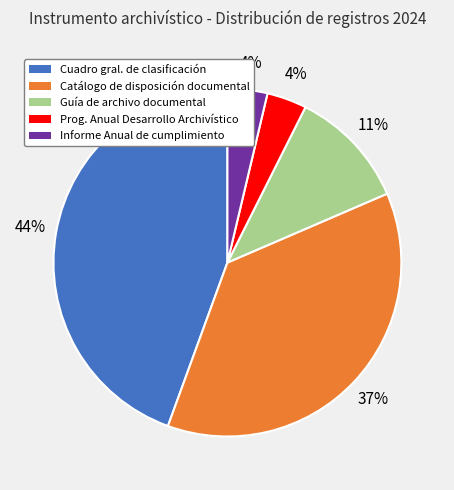

Which category has the biggest portion of the pie?

Cuadro gral. de clasificación